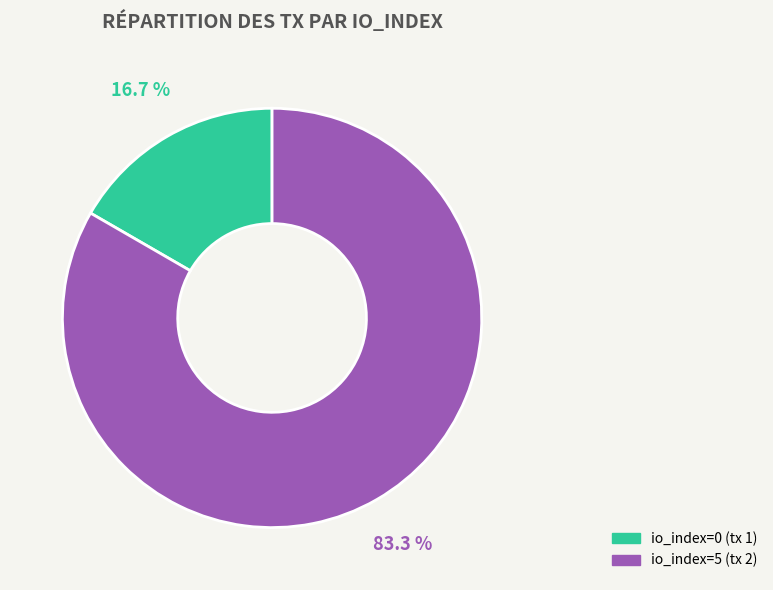

Which slice is the largest?

io_index=5